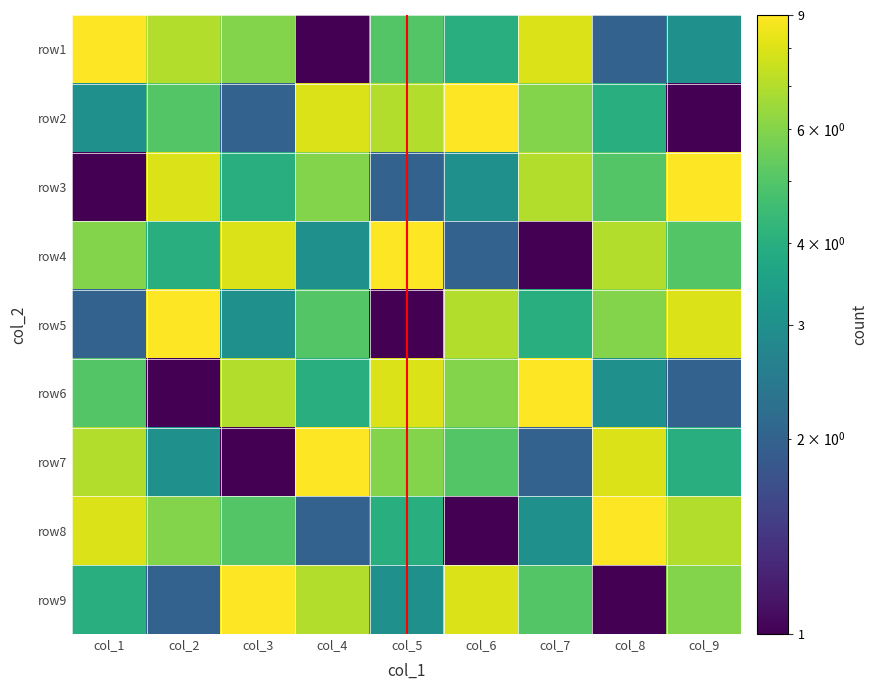

What is the total value across all series at col_7?

45